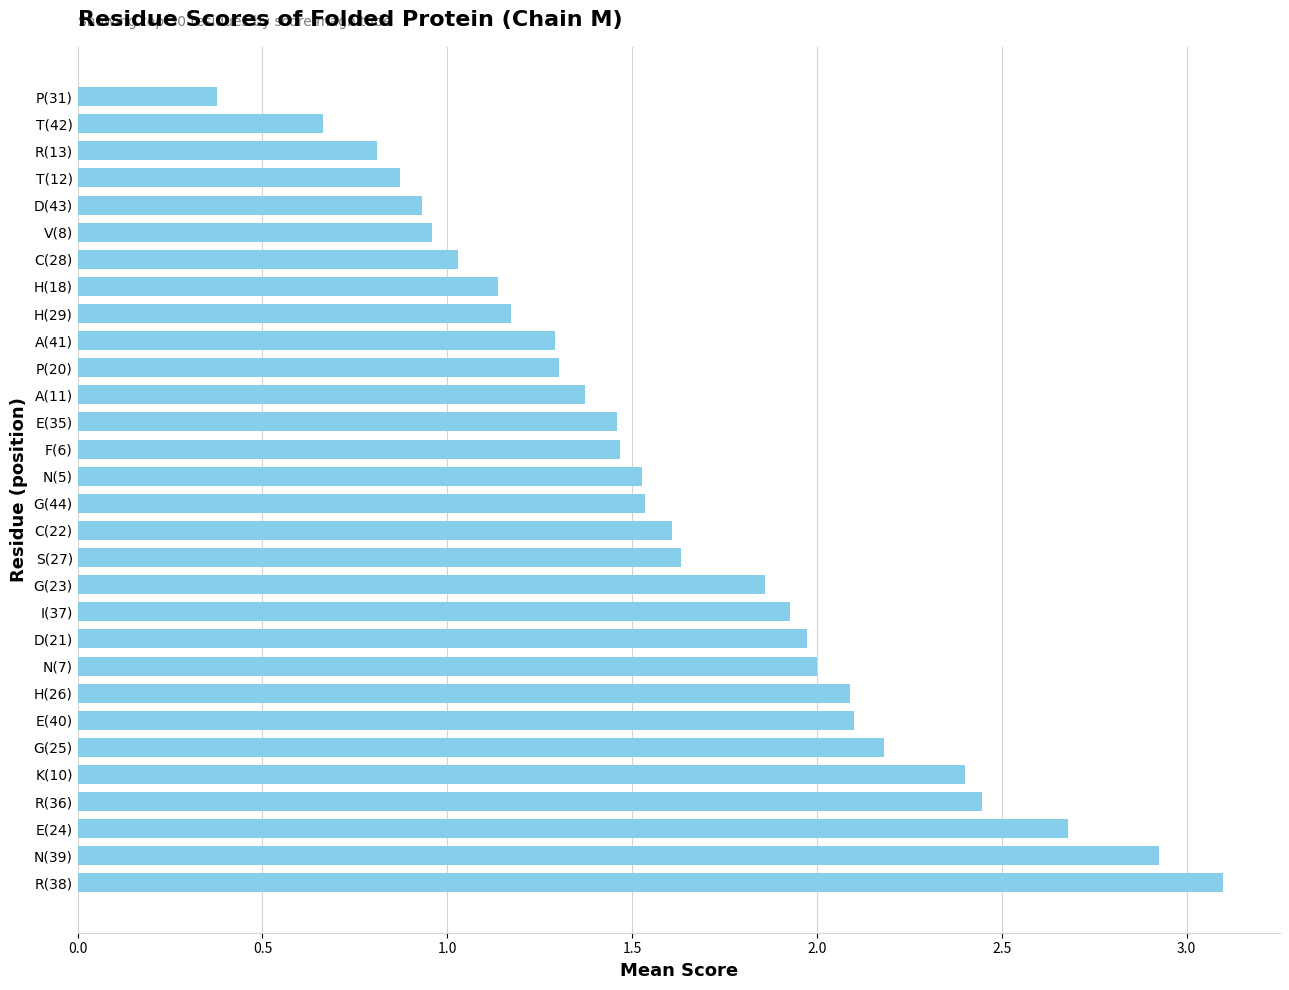

What is the maximum value shown in the chart?

3.1